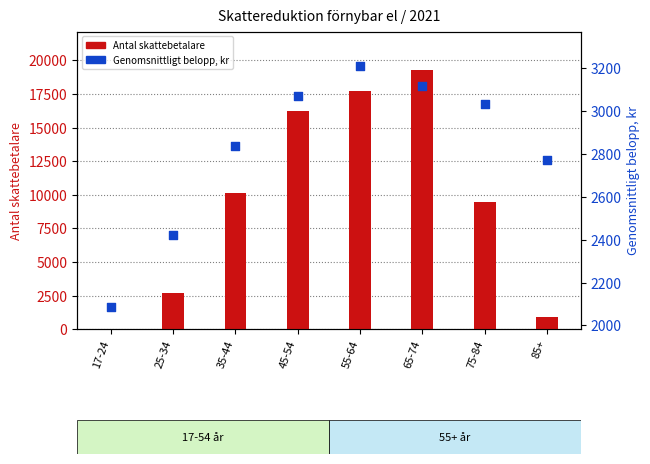

Which series reaches the minimum Y coordinate?

Antal skattebetalare